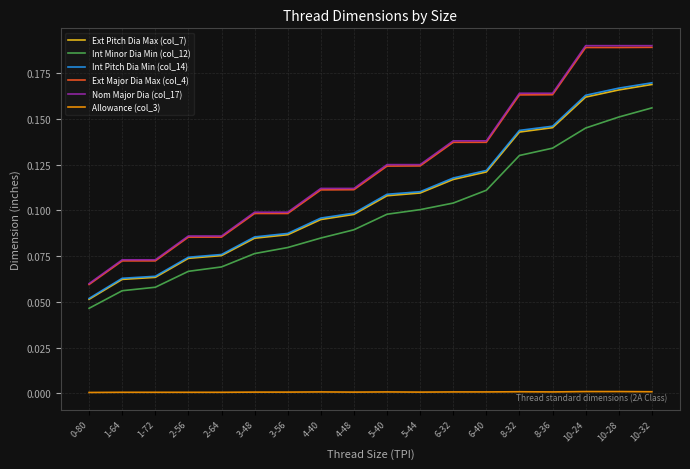

The value of Nom Major Dia (col_17) at 0-80 is 0.1. True or false?

True